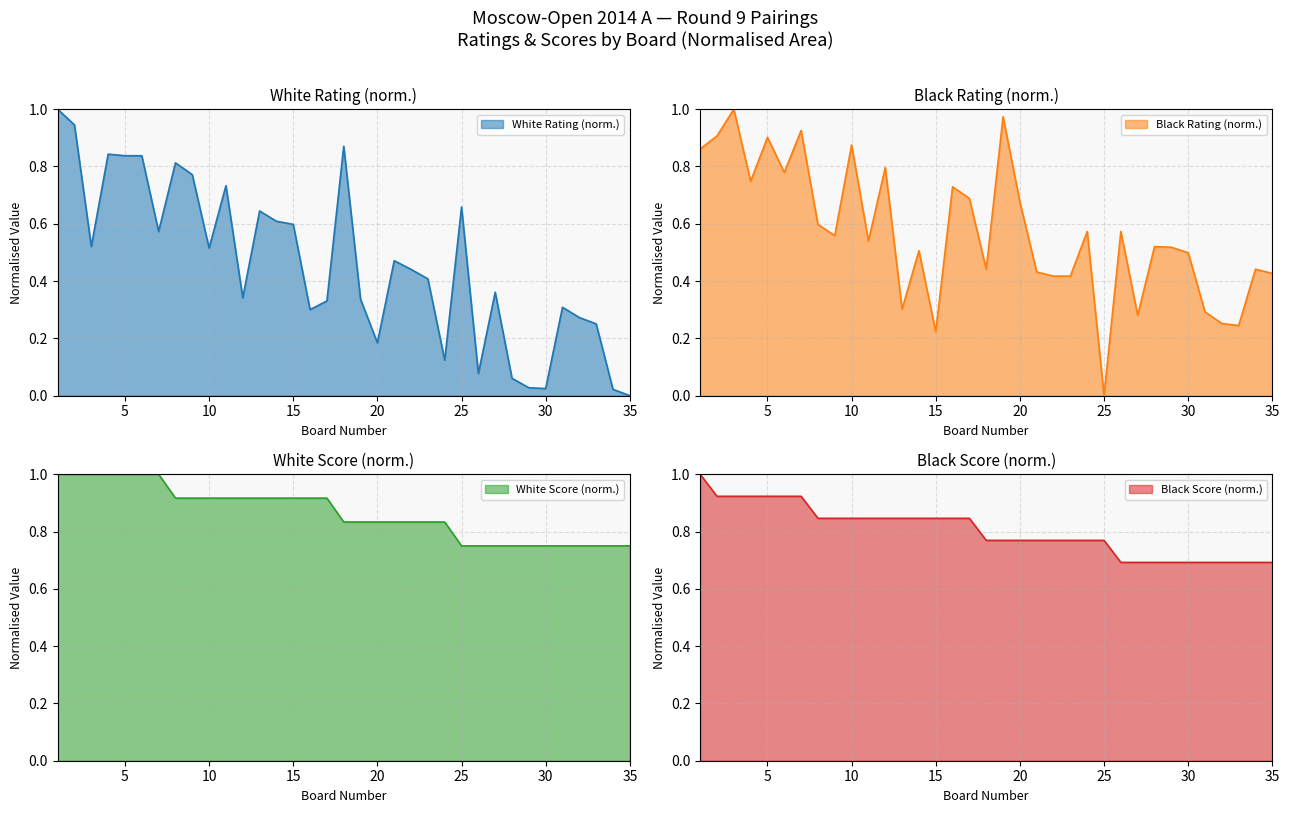

How many lines are shown in the chart?

4